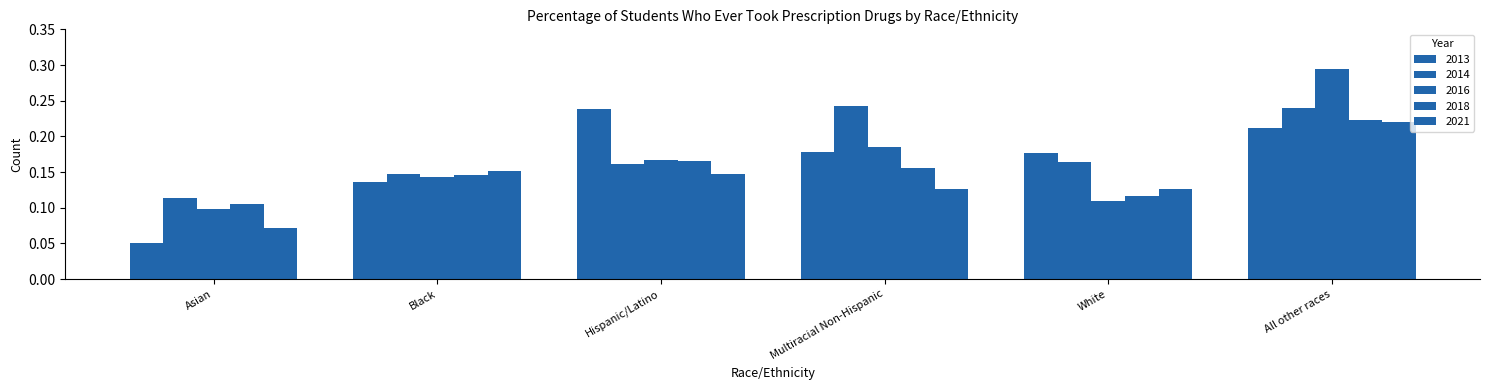

Does the chart contain any negative values?

No